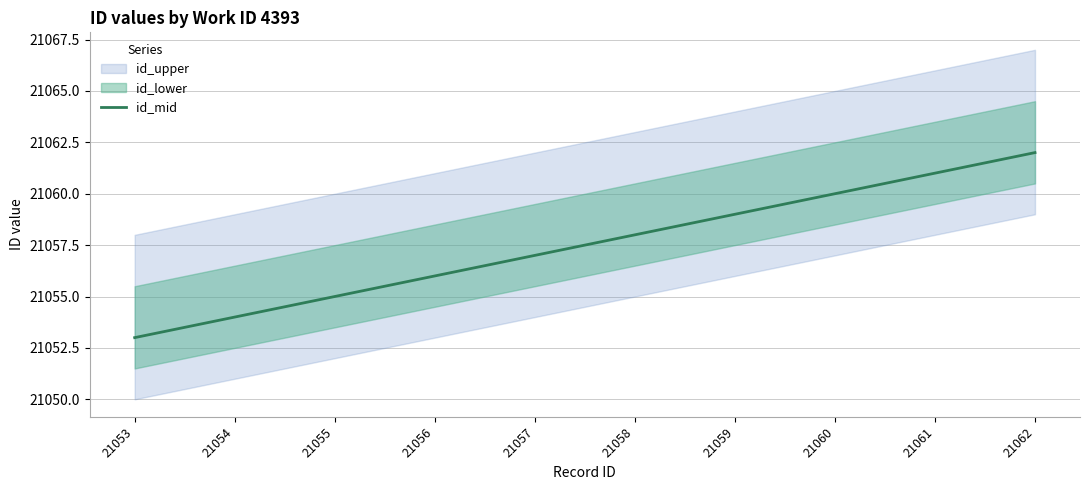

At which category does the chart reach its peak across all series?

21062